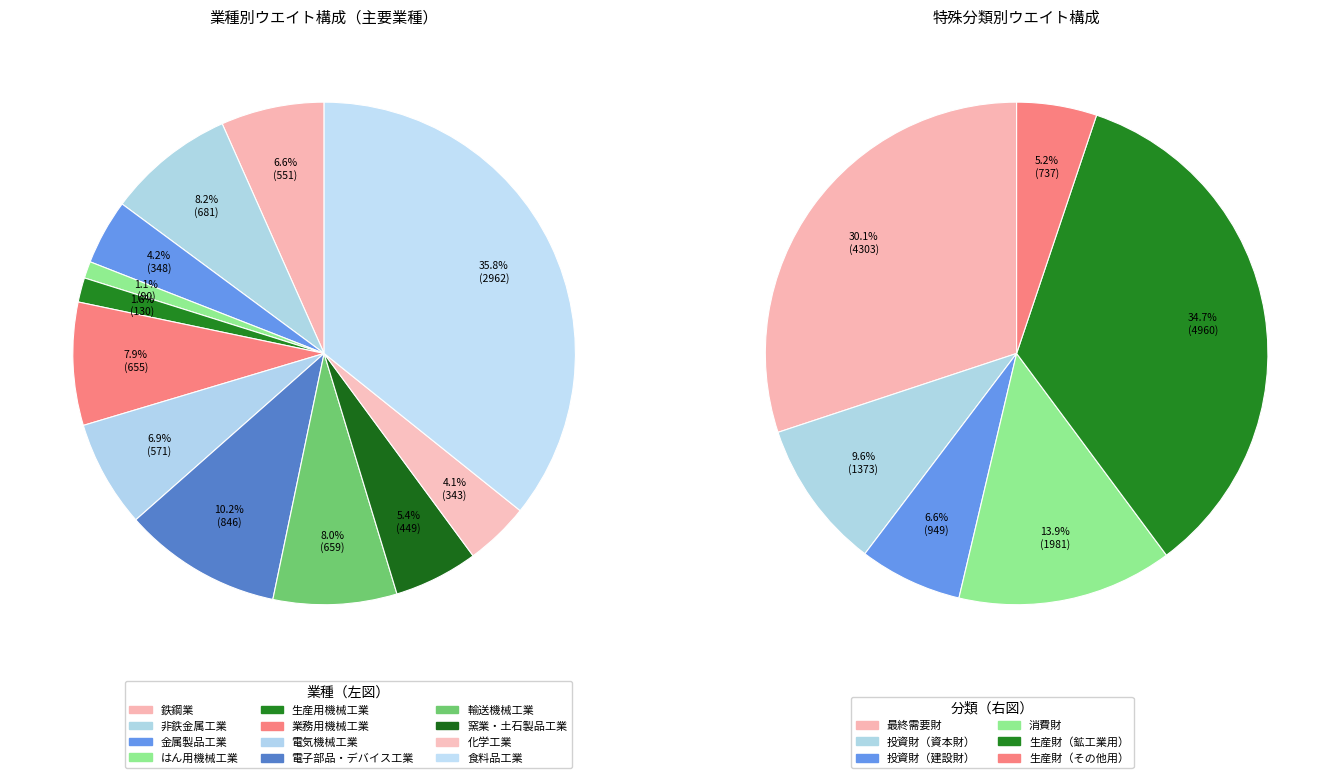

To the nearest percent, what is the average slice percentage?

8%